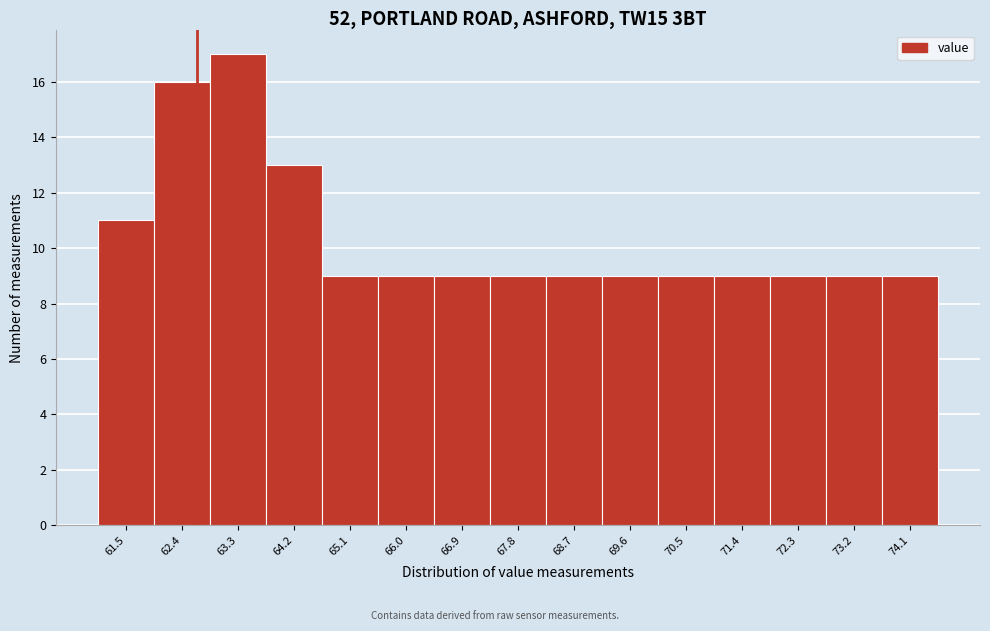

Reading left to right, list all the values displayed in this chart.

11	16	17	13	9	9	9	9	9	9	9	9	9	9	9